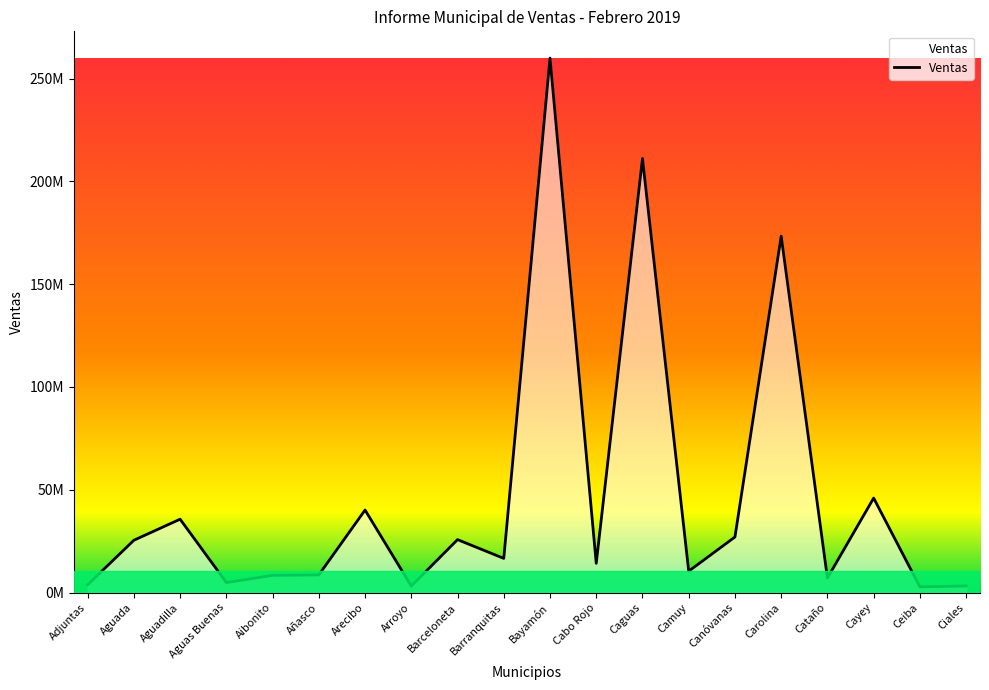

Which has a higher value, Carolina or Barceloneta?

Carolina